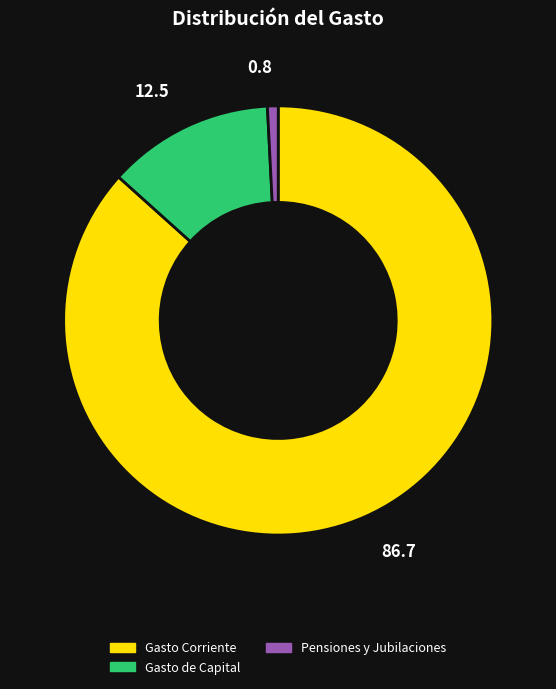

True or false: Pensiones y Jubilaciones accounts for 1% of the total.

True